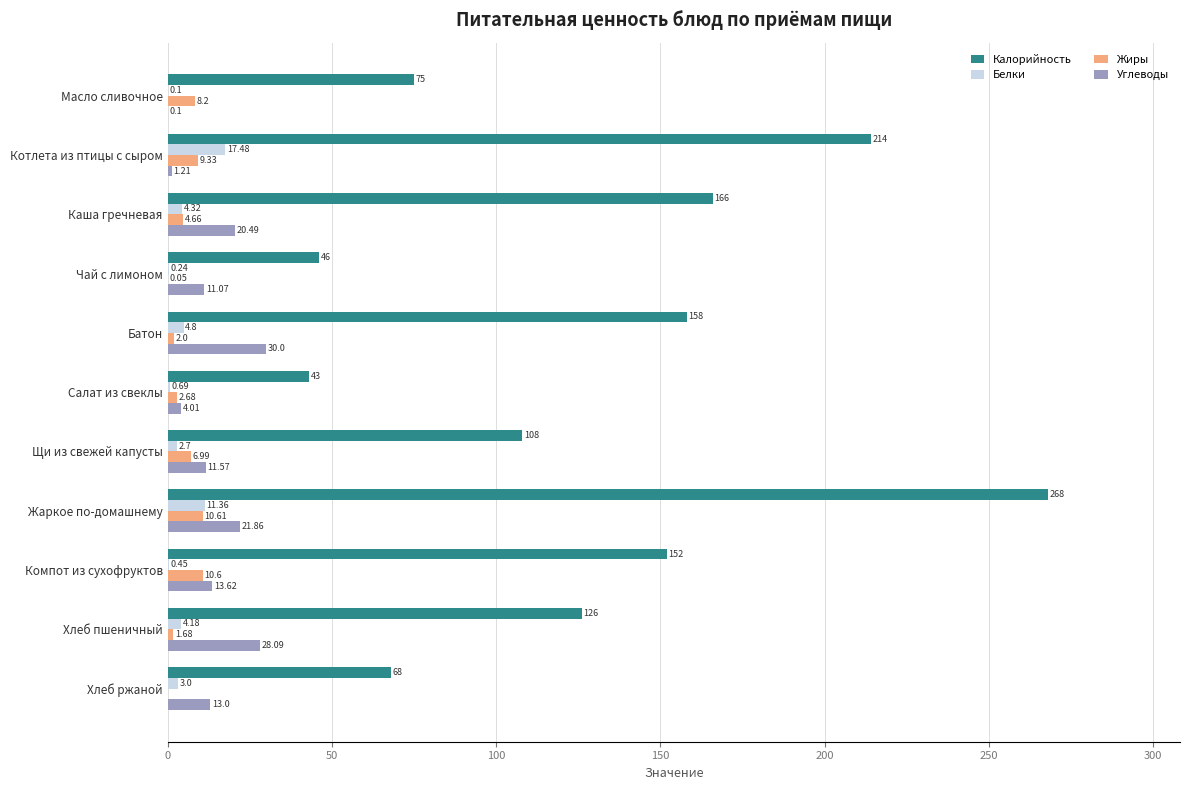

What is the average value of the Углеводы series?

14.1